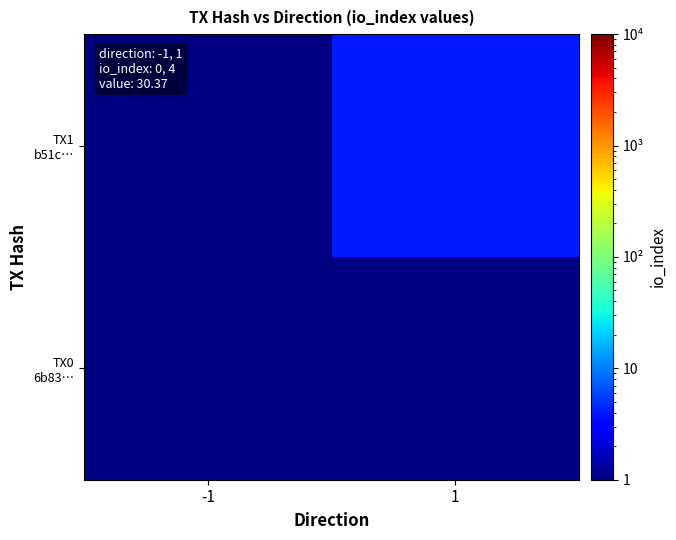

Rank the series by their maximum value, from highest to lowest.

TX1 b51c…, TX0 6b83…